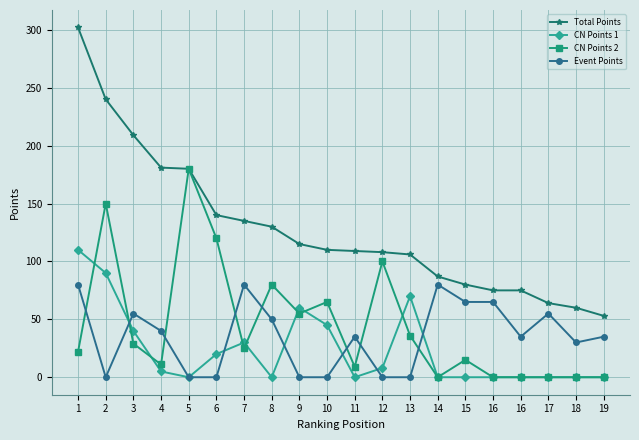

What are all the series names shown in the legend?

Total Points, CN Points 1, CN Points 2, Event Points